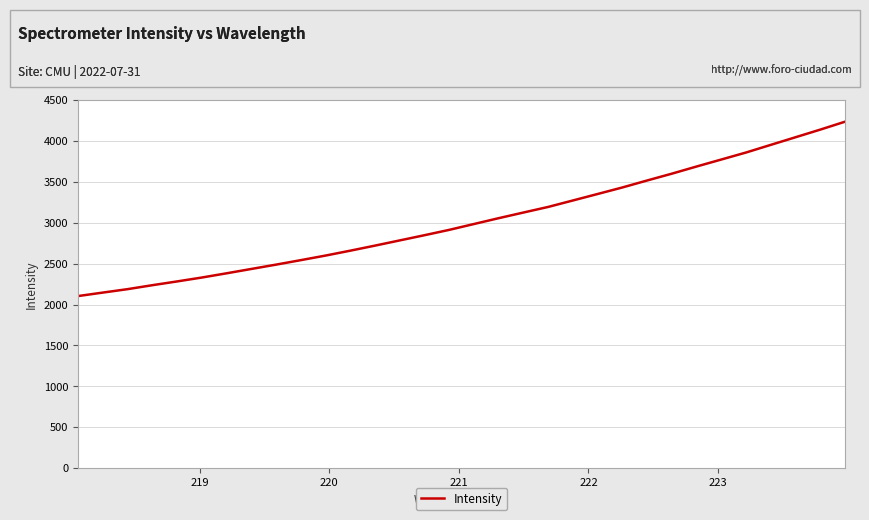

What is the smallest value displayed?

2104.1